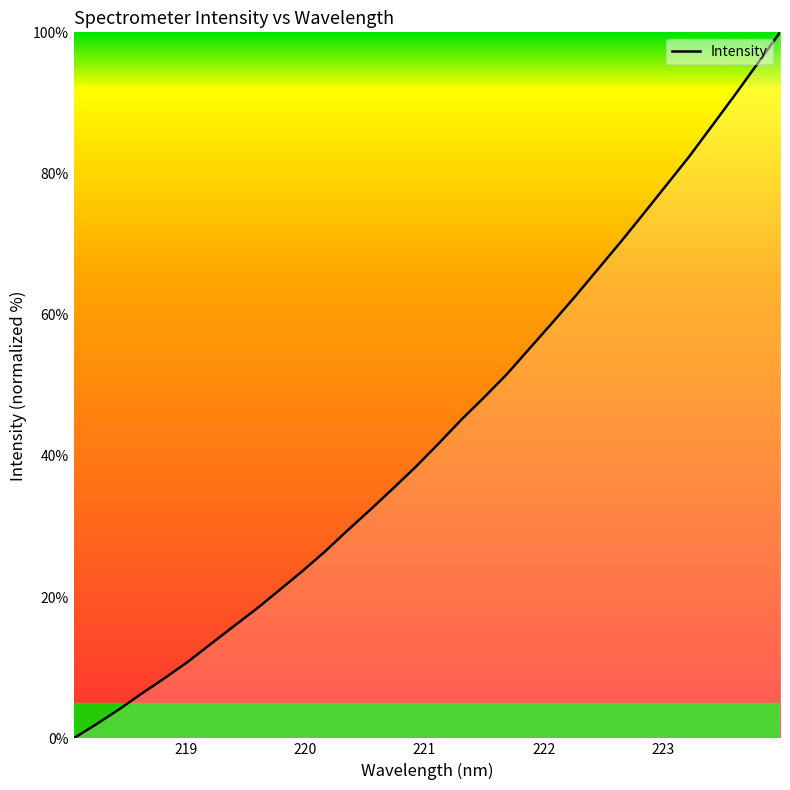

What is the greatest value displayed?

100.0